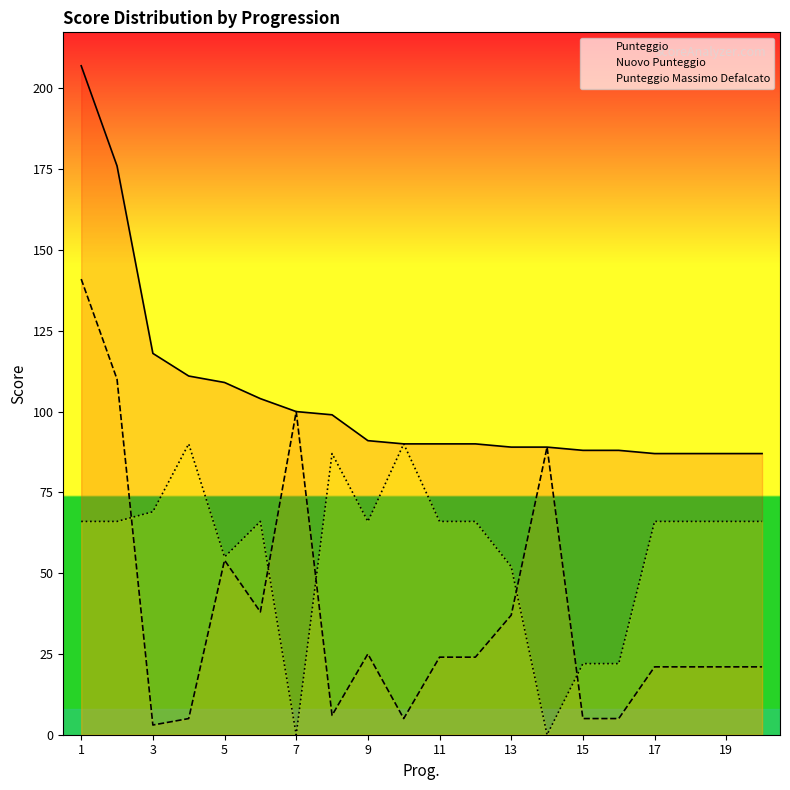

Which series has the largest total across all categories?

Punteggio